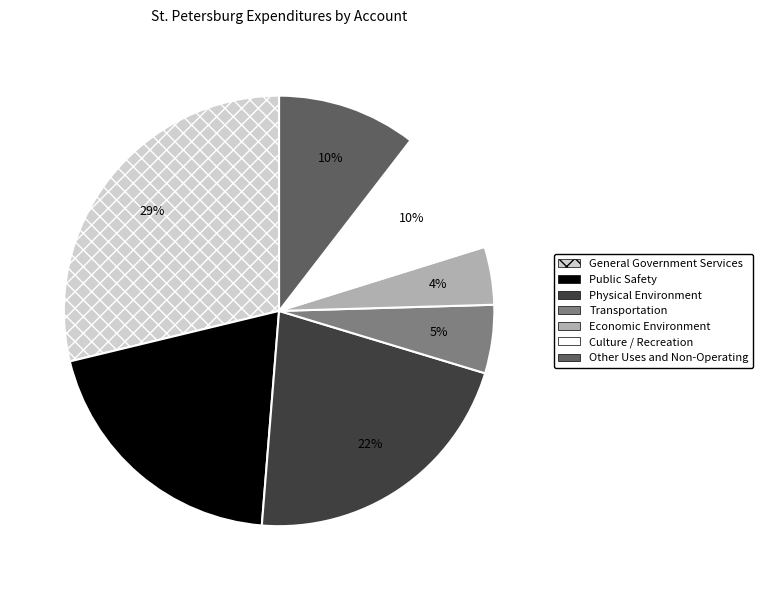

To the nearest percent, what is the difference between the Public Safety and Economic Environment slice percentages?

16%